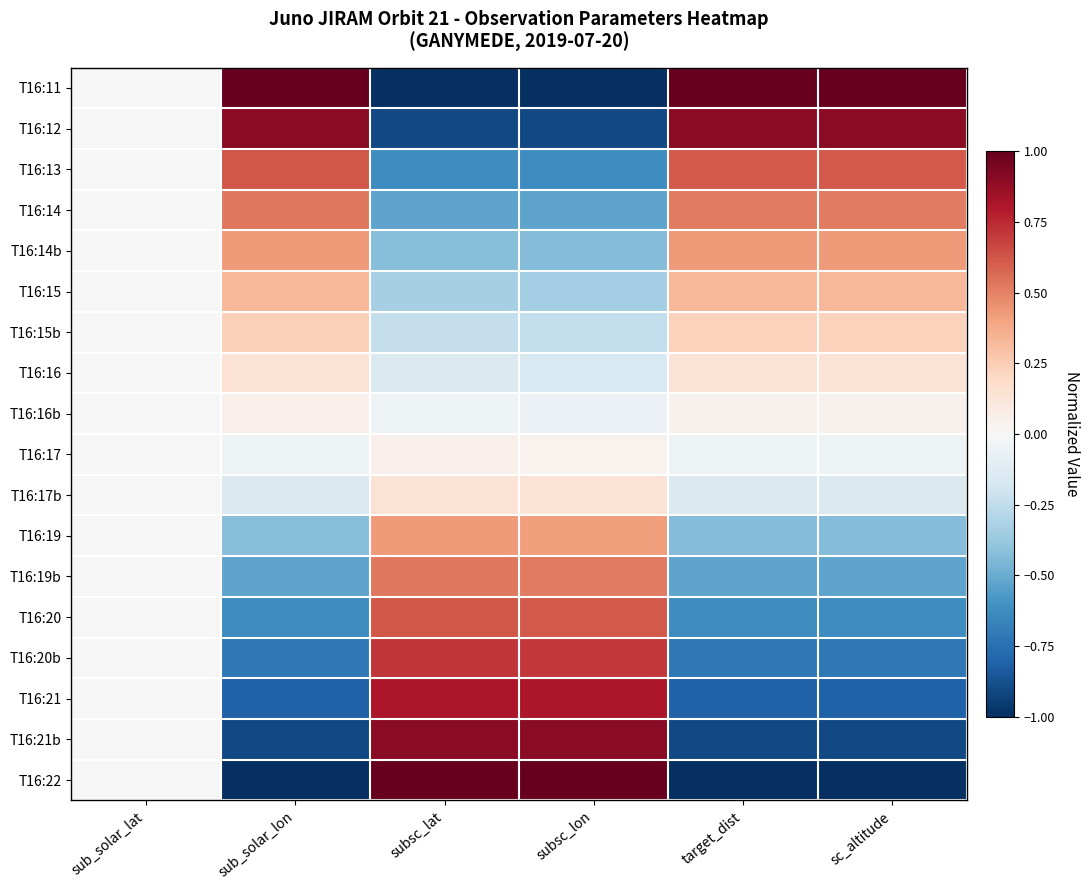

List the series in order of their peak value, lowest first.

T16:17, T16:16b, T16:17b, T16:16, T16:15b, T16:15, T16:19, T16:14b, T16:19b, T16:14, T16:20, T16:13, T16:20b, T16:21, T16:12, T16:21b, T16:11, T16:22